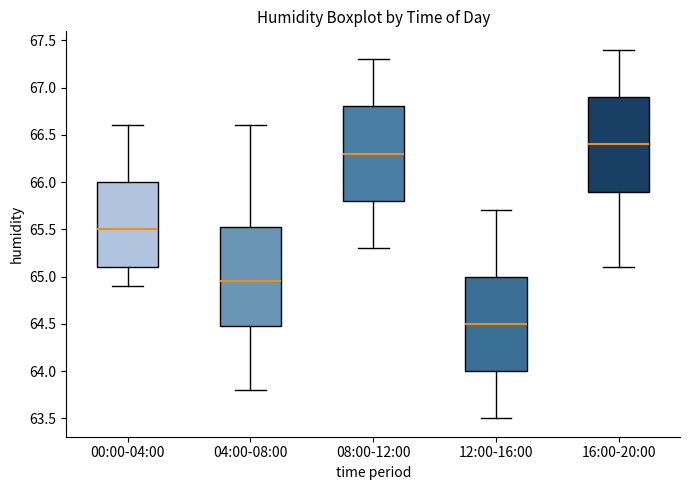

Reading left to right, read every box against the y-axis: the position of its median line, the range the box covers, and the ends of its whiskers. The values are not printed on the chart, so give them approximately, as read against the axis.

00:00-04:00: median 65.50, box 65.10 to 66.00, whiskers 64.90 to 66.60
04:00-08:00: median 64.95, box 64.50 to 65.55, whiskers 63.80 to 66.60
08:00-12:00: median 66.30, box 65.80 to 66.80, whiskers 65.30 to 67.30
12:00-16:00: median 64.50, box 64.00 to 65.00, whiskers 63.50 to 65.70
16:00-20:00: median 66.40, box 65.90 to 66.90, whiskers 65.10 to 67.40